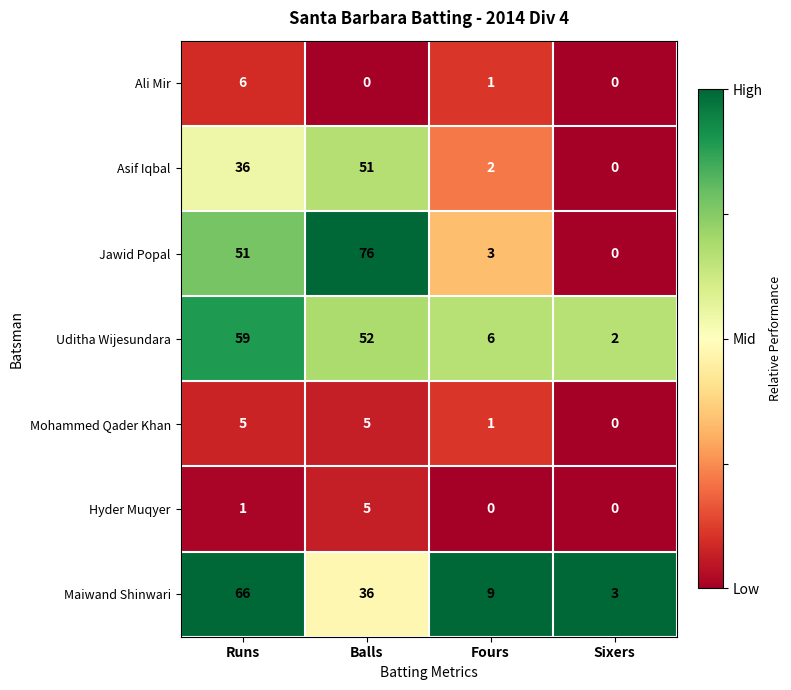

What is the difference between the highest and lowest values at Balls?

76